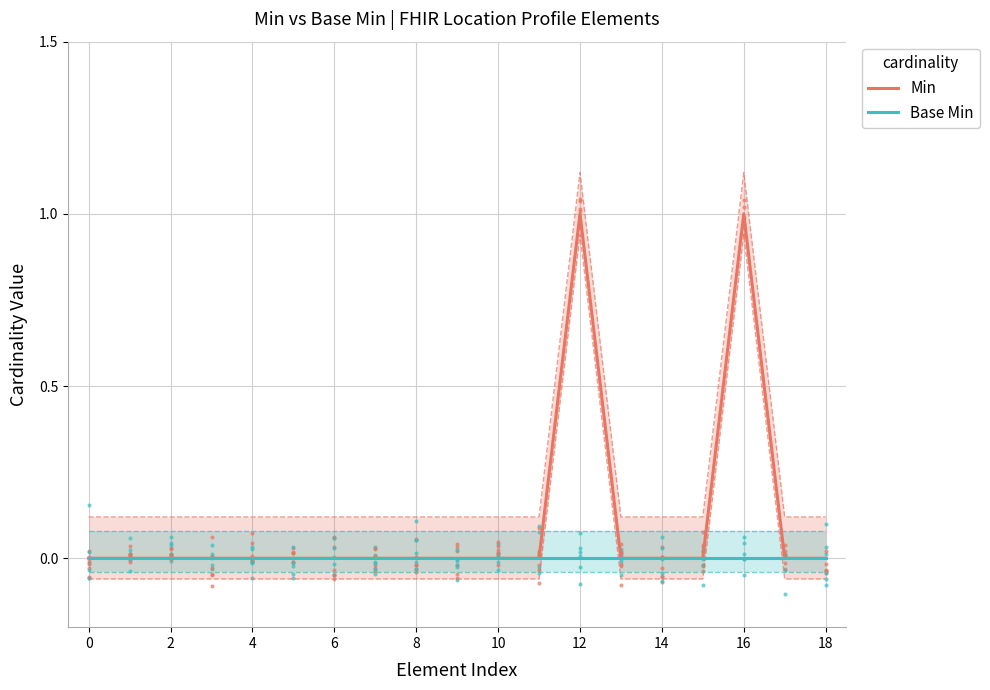

Does the chart have visible grid lines?

Yes